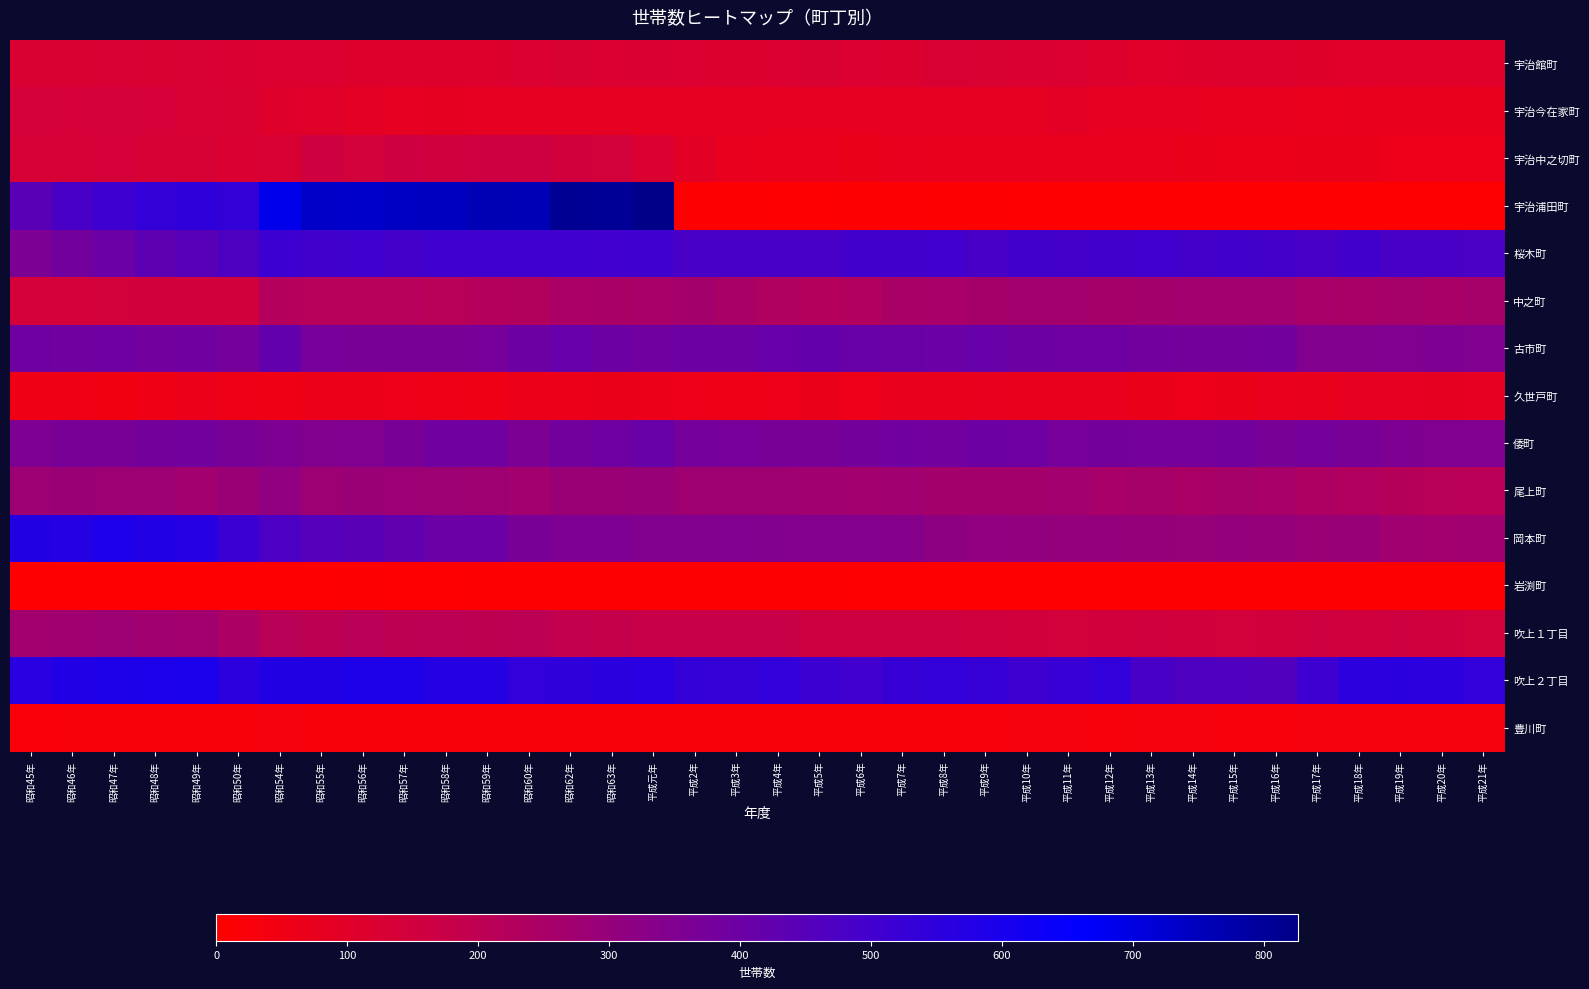

How many series are shown in this chart?

15